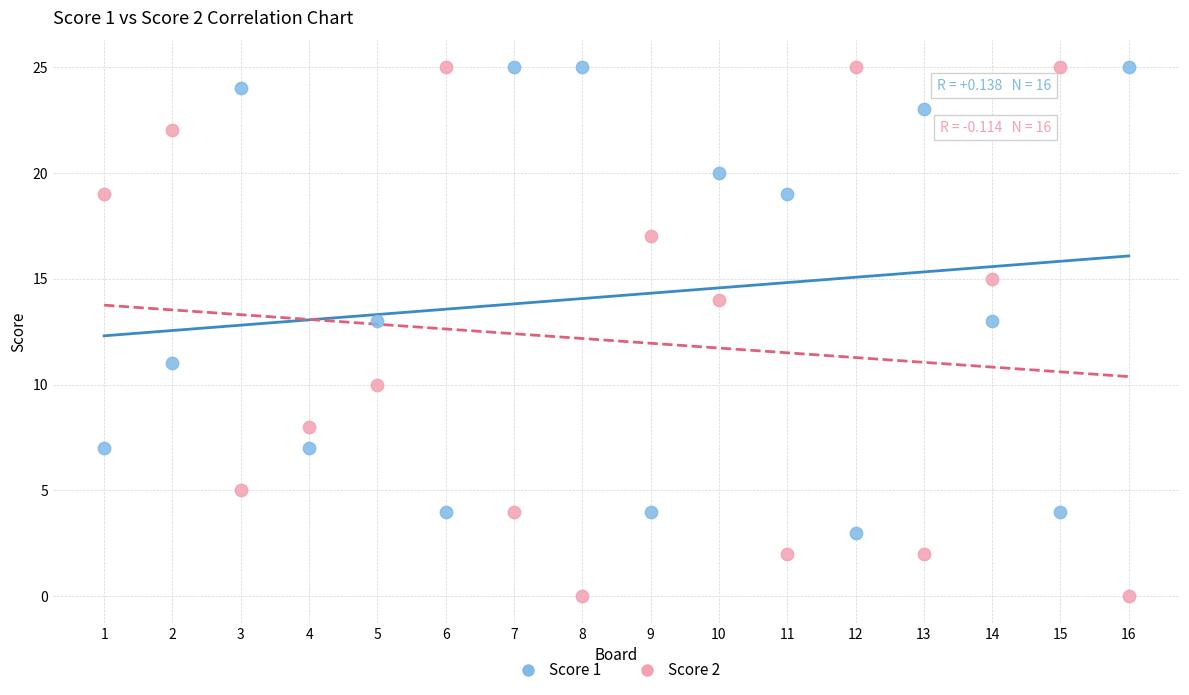

Across all data points, what is the range of Y values (max minus min)?

25